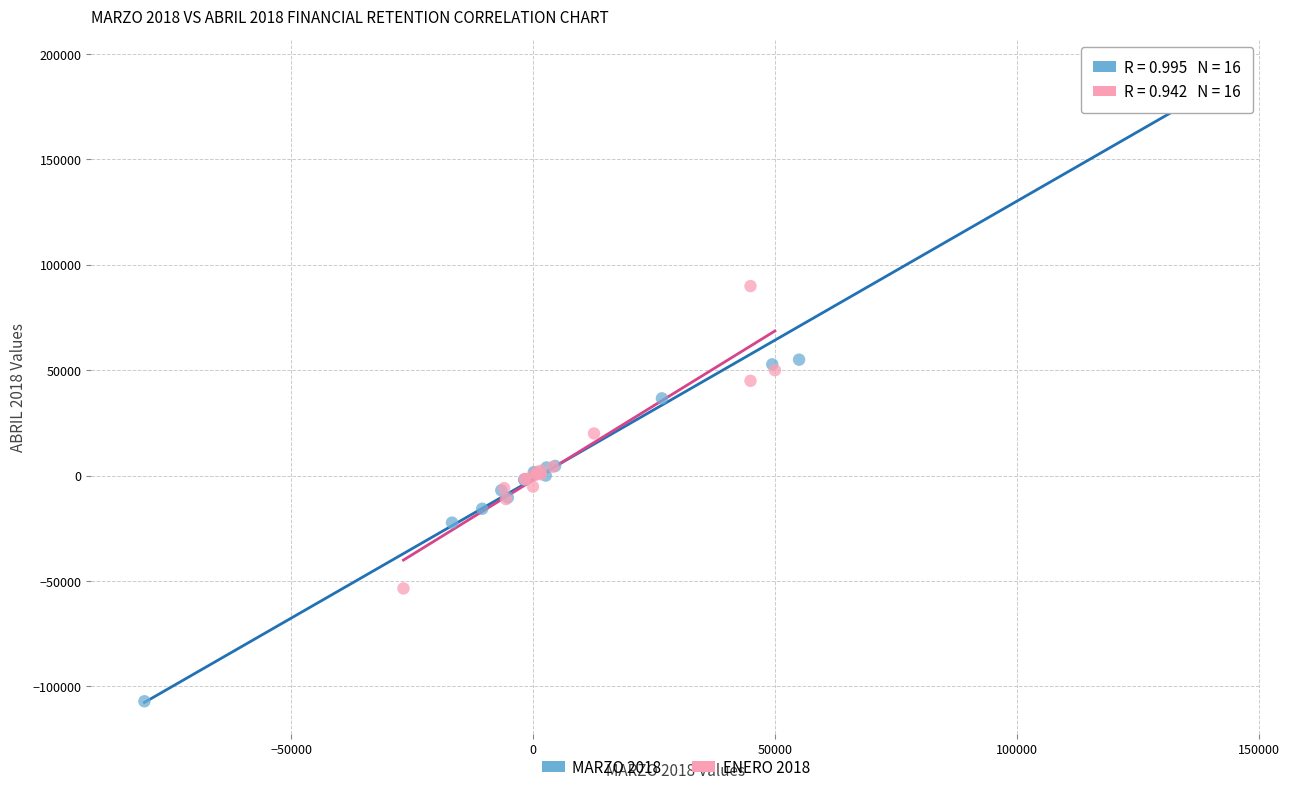

What are all the series names shown in the legend?

MARZO 2018, ENERO 2018